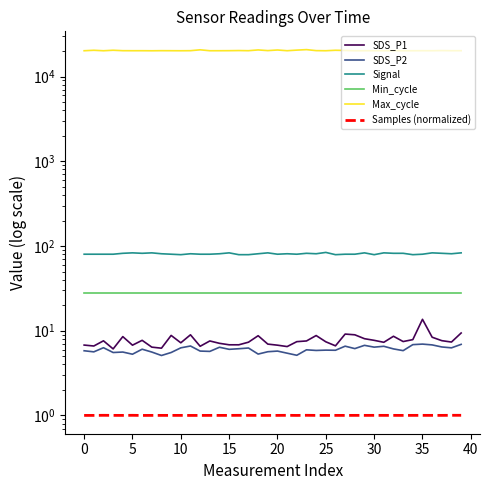

What is the approximate value of Max_cycle at 23?

20803.0